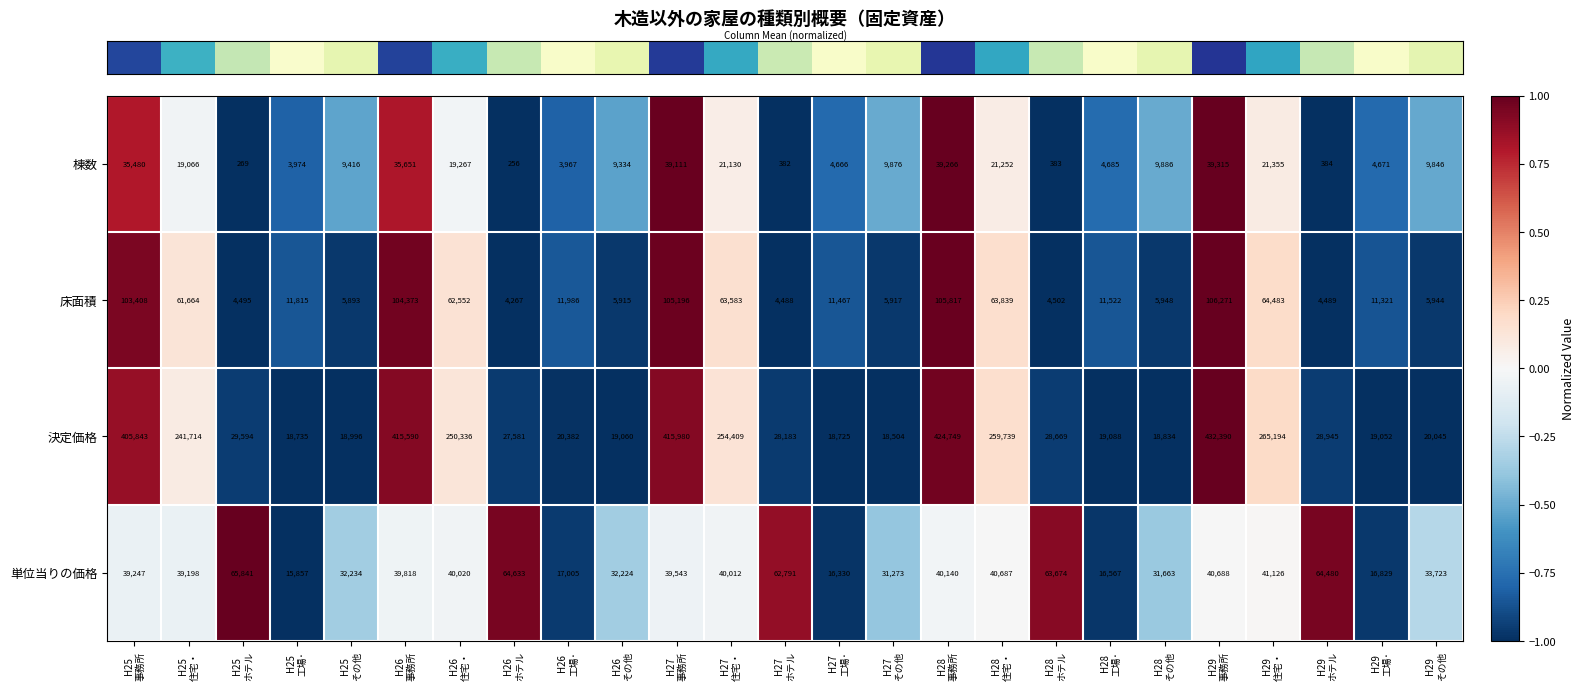

How many data points does each series have?

25